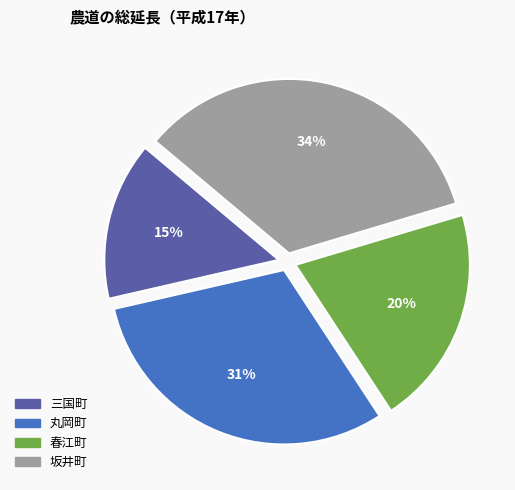

Is it true that 三国町 is 22% of the pie?

False